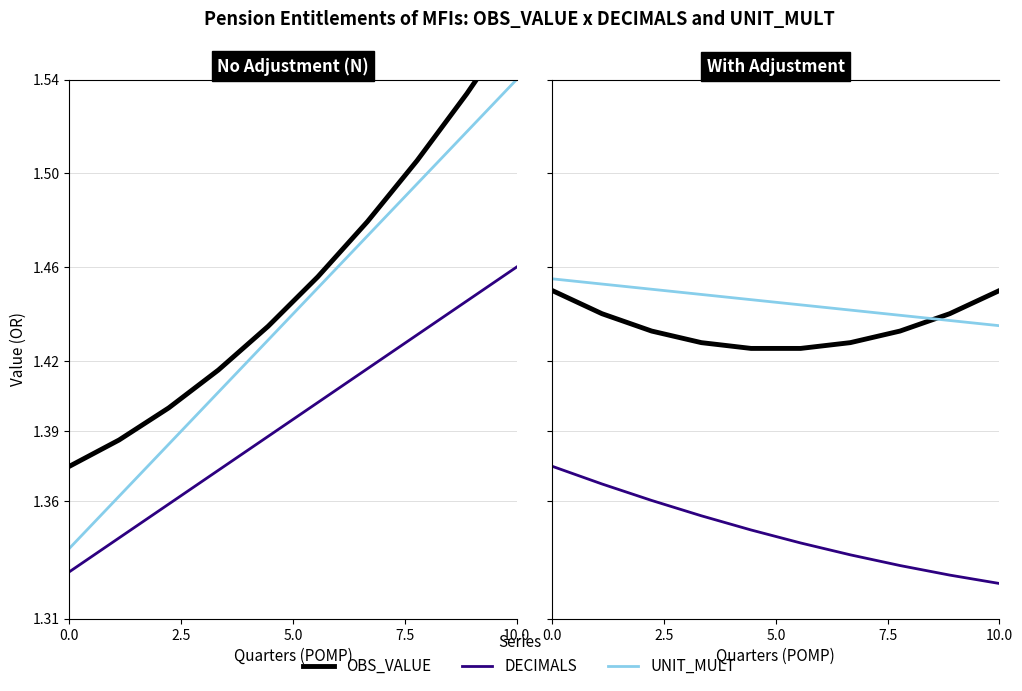

How many lines are shown in the chart?

3